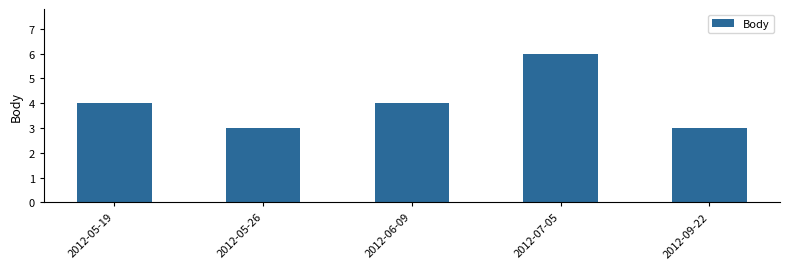

Reading right to left, what are all the values shown in this chart?

2012-09-22=3	2012-07-05=6	2012-06-09=4	2012-05-26=3	2012-05-19=4